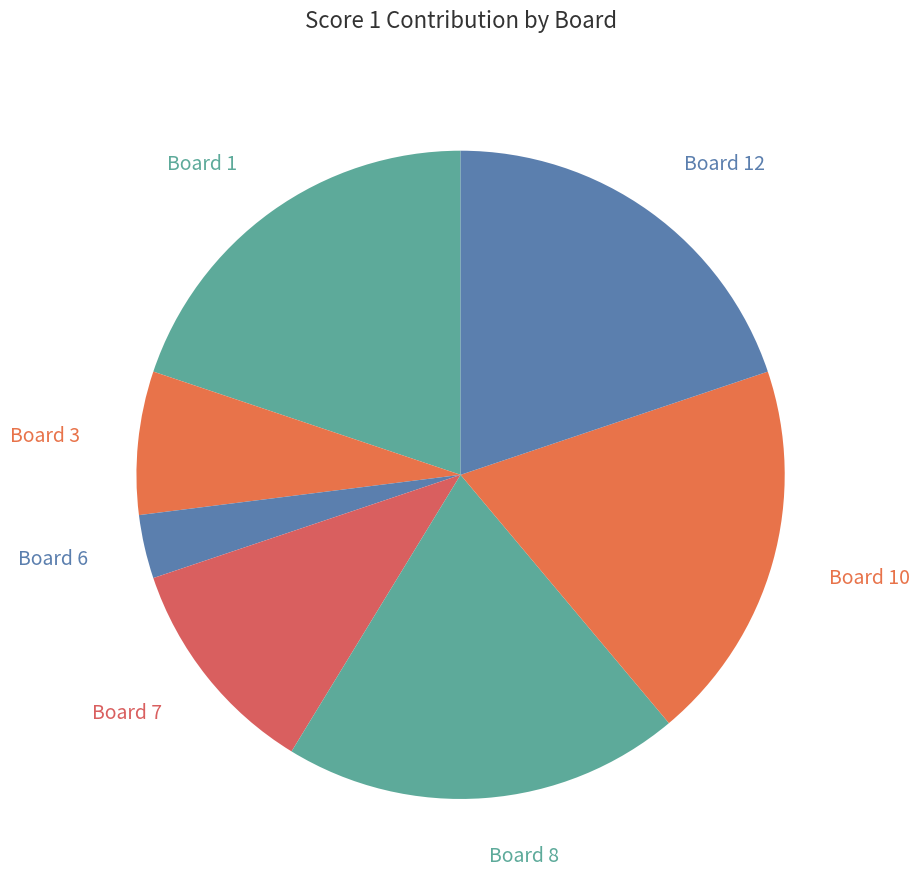

Count the number of slices in the pie.

7